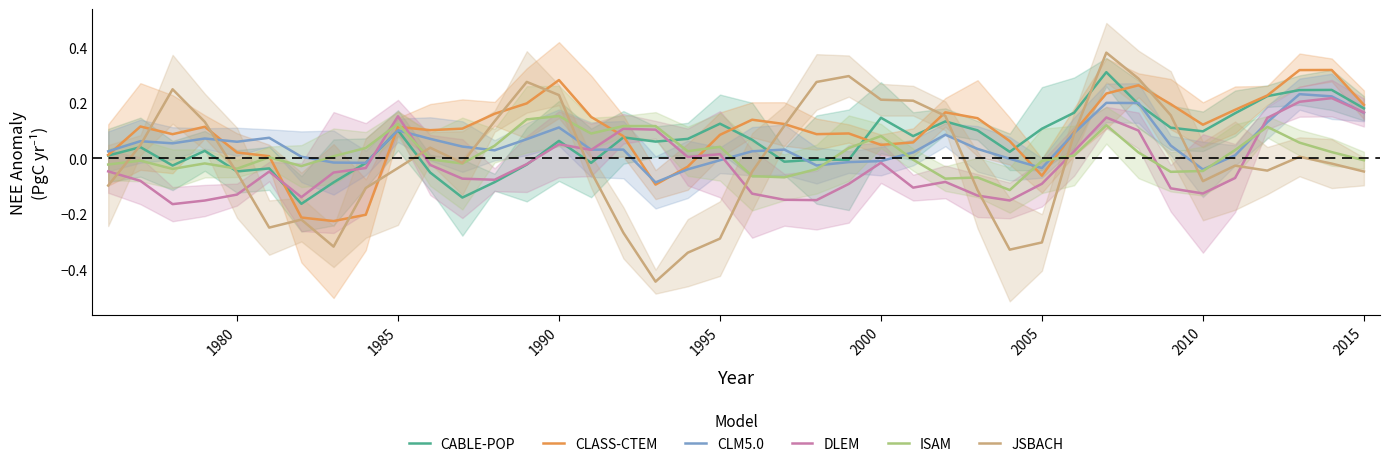

At how many categories does at least one series exceed 0?

40